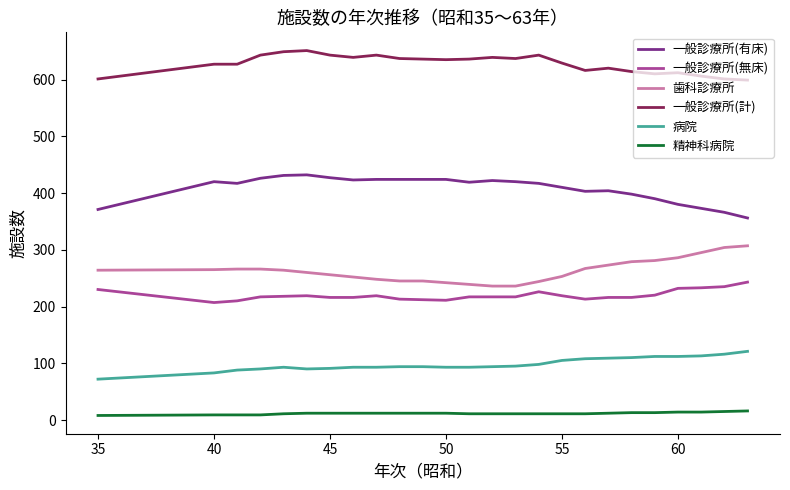

List the series in order of their peak value, lowest first.

精神科病院, 病院, 一般診療所(無床), 歯科診療所, 一般診療所(有床), 一般診療所(計)